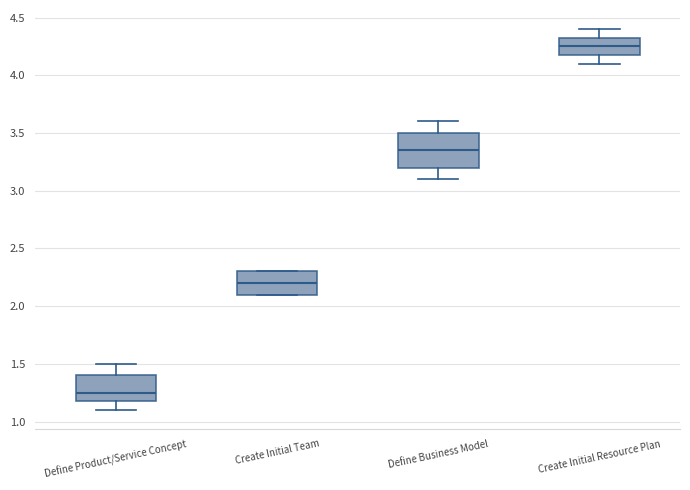

Which box has the lowest median line?

Define Product/Service Concept